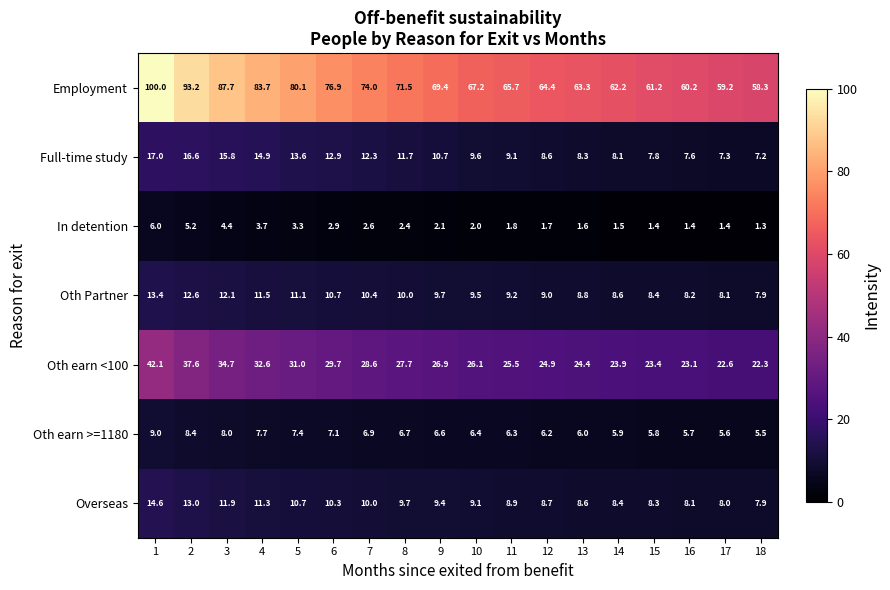

Which series has the widest spread of values?

Employment